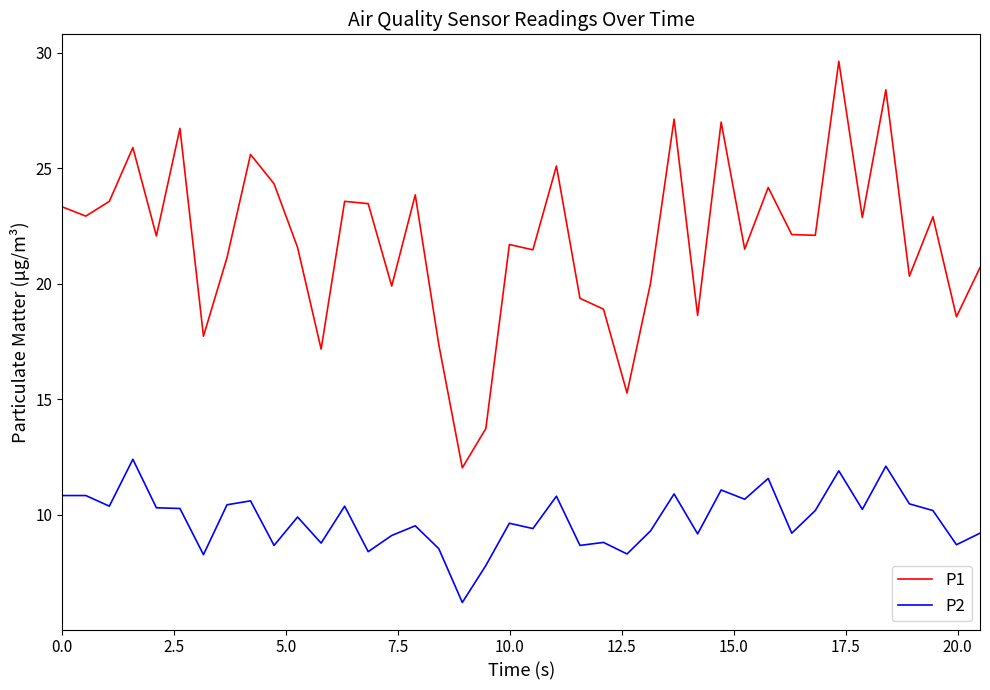

What is the greatest value displayed?

29.6